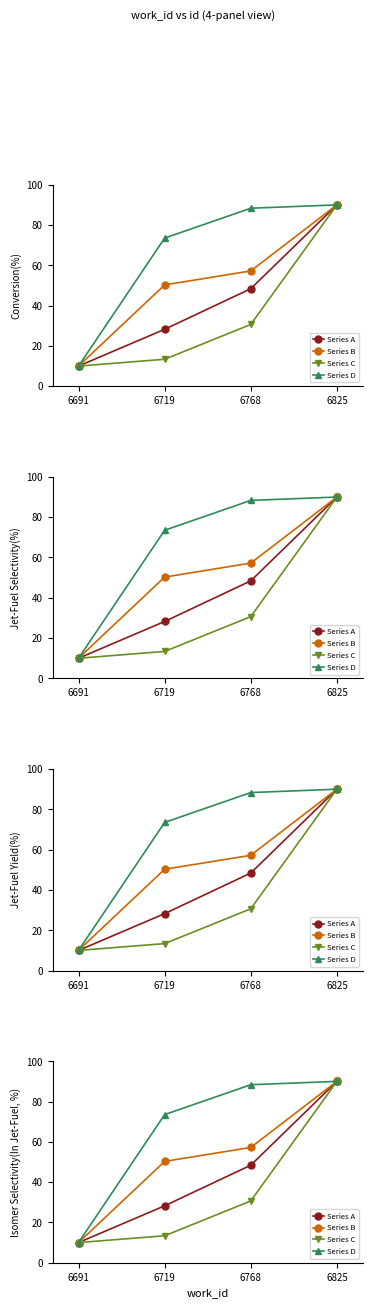

What is the sum of the Series C values at 6691 and 6768?

40.7